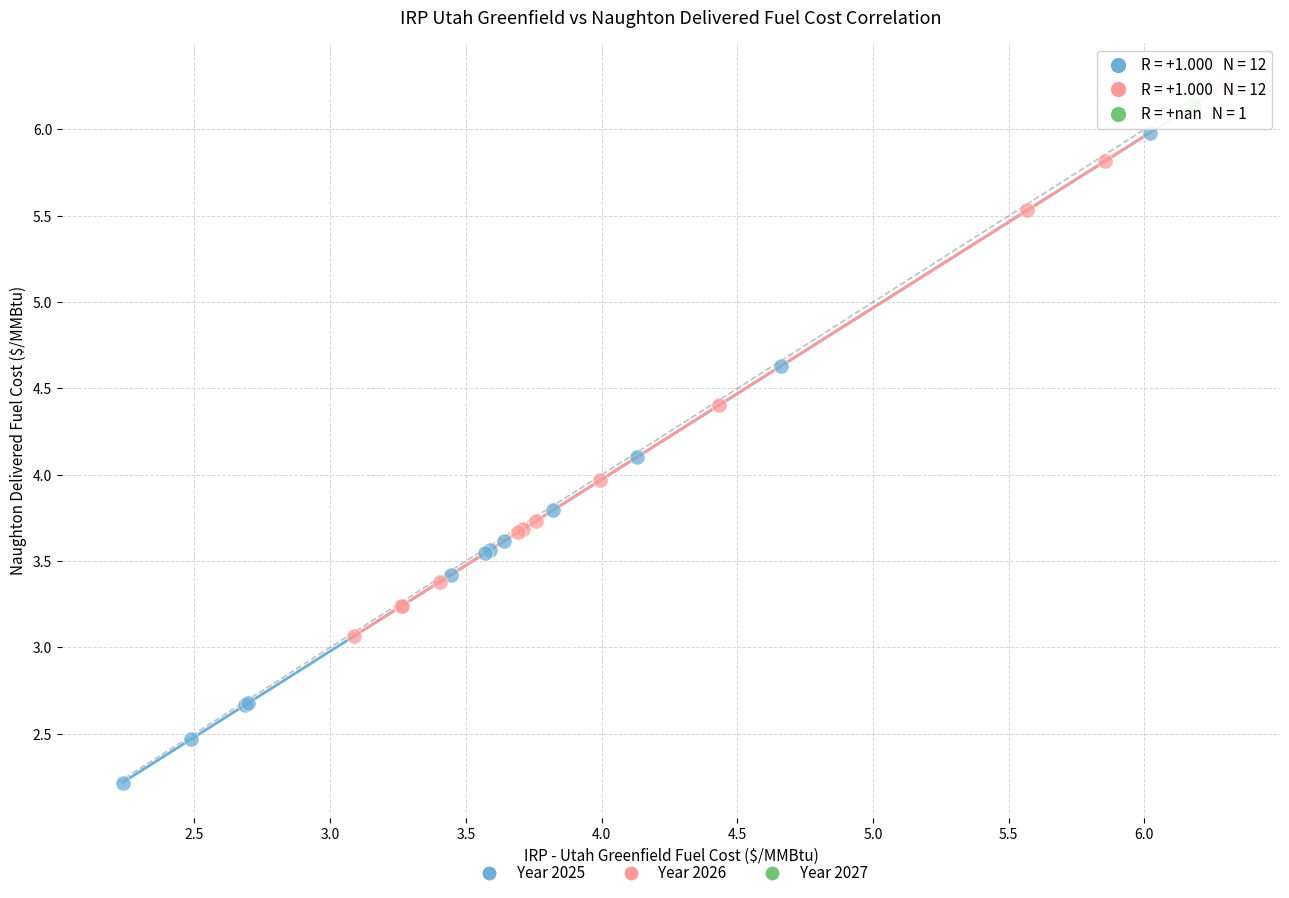

What are all the series names shown in the legend?

Year 2025, Year 2026, Year 2027